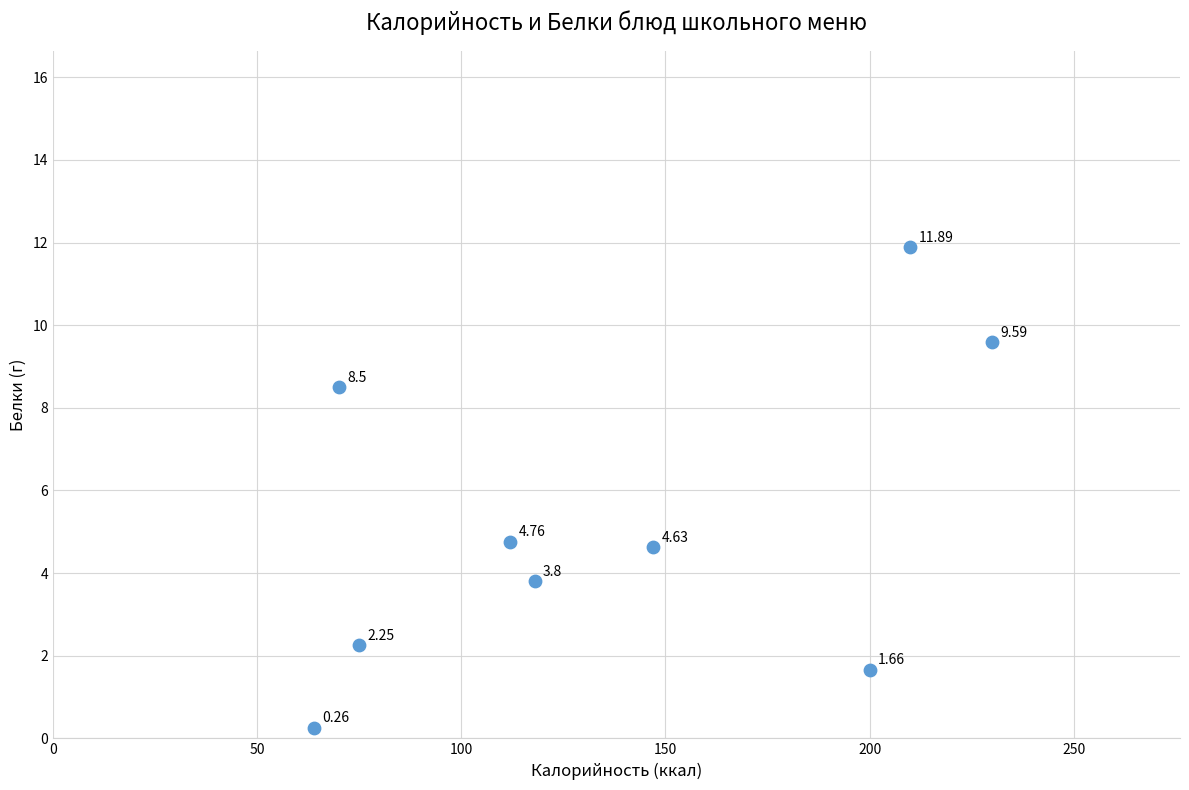

What is the average Y value?

5.3